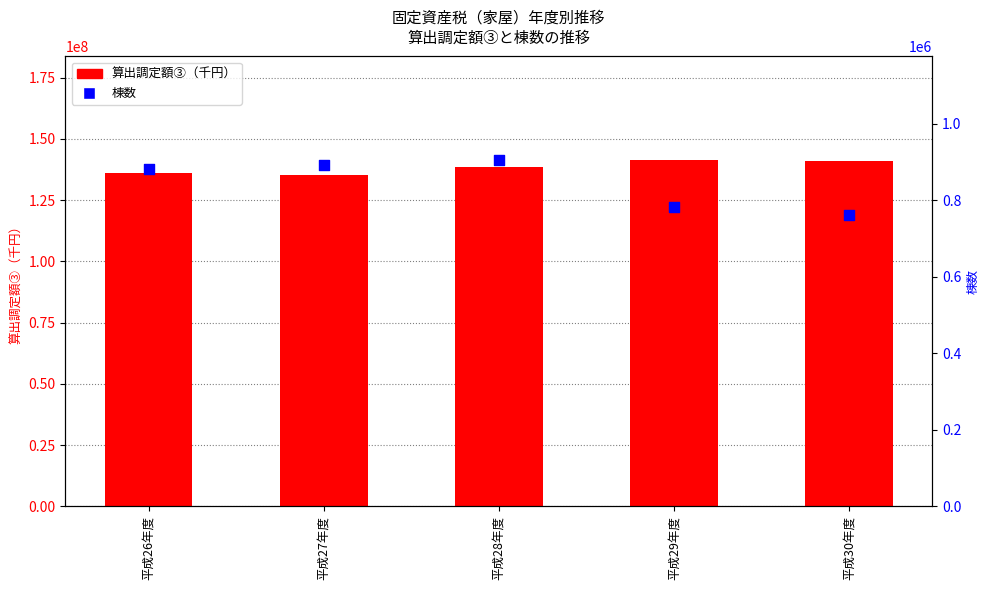

Is the value of 棟数 at 平成26年度 greater than the value of 算出調定額③（千円） at 平成28年度?

No